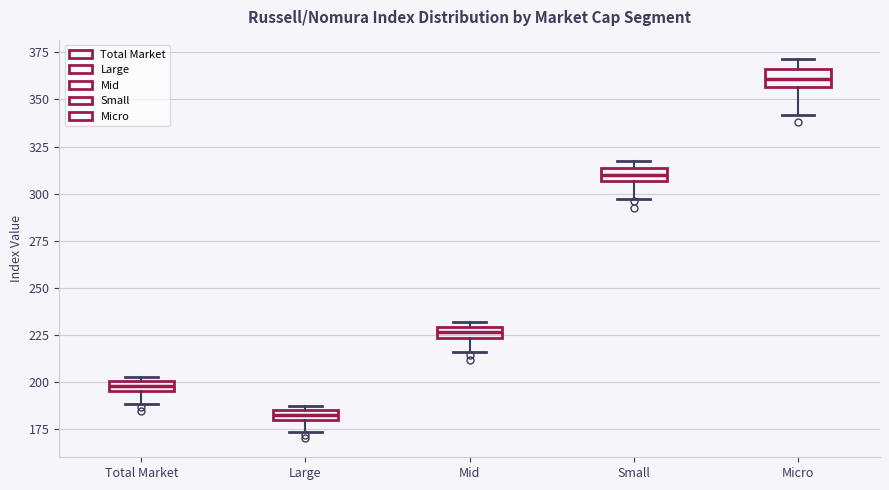

Where is the lower edge of the box for Micro on the y-axis? The values are not printed on the chart, so give them approximately, as read against the axis.

355